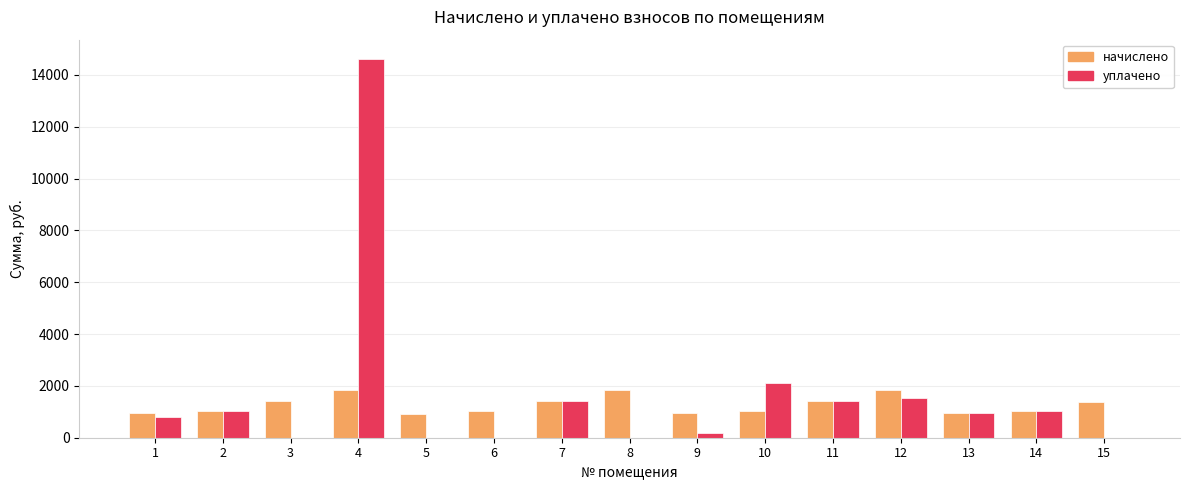

Which series has the widest spread of values?

уплачено